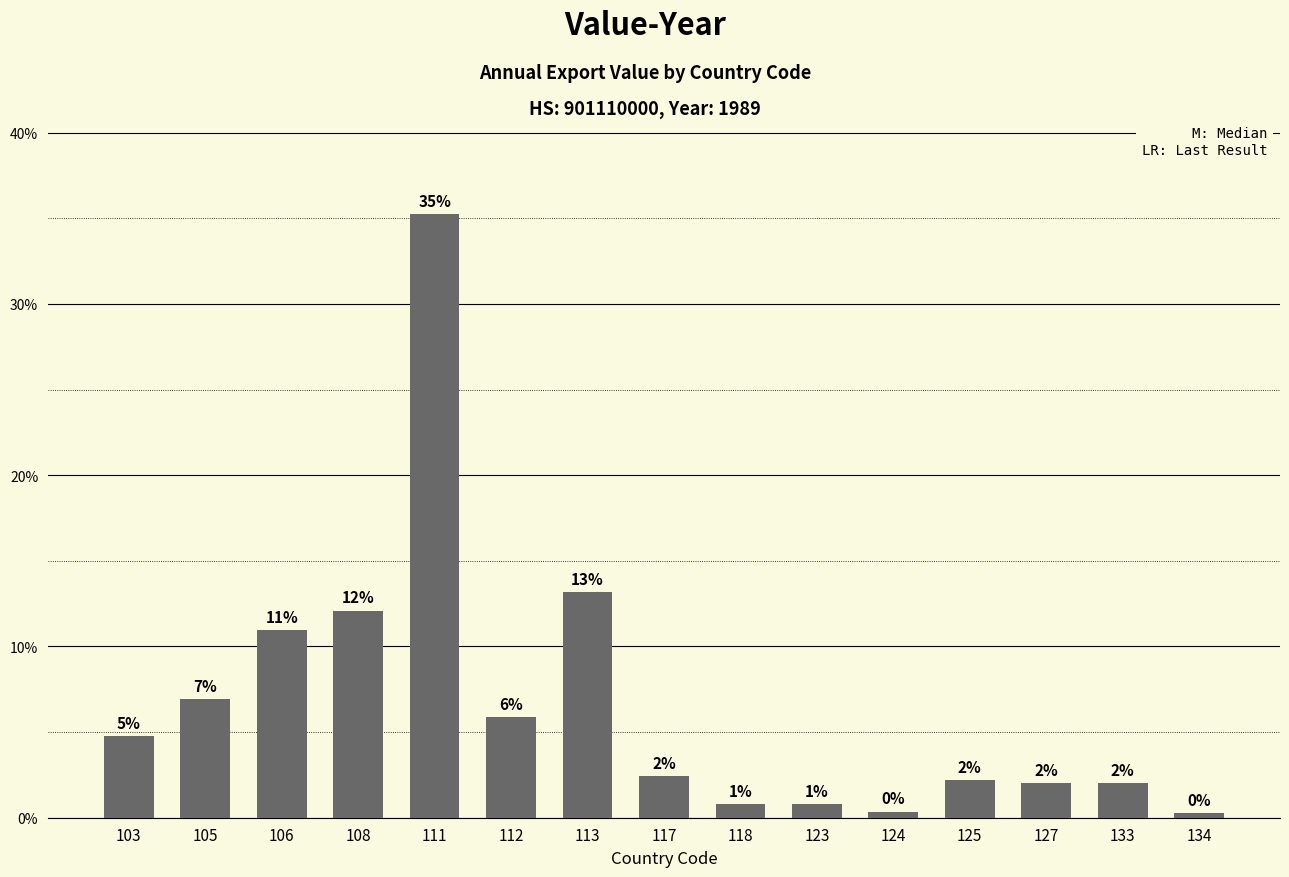

Does the chart contain any negative values?

No